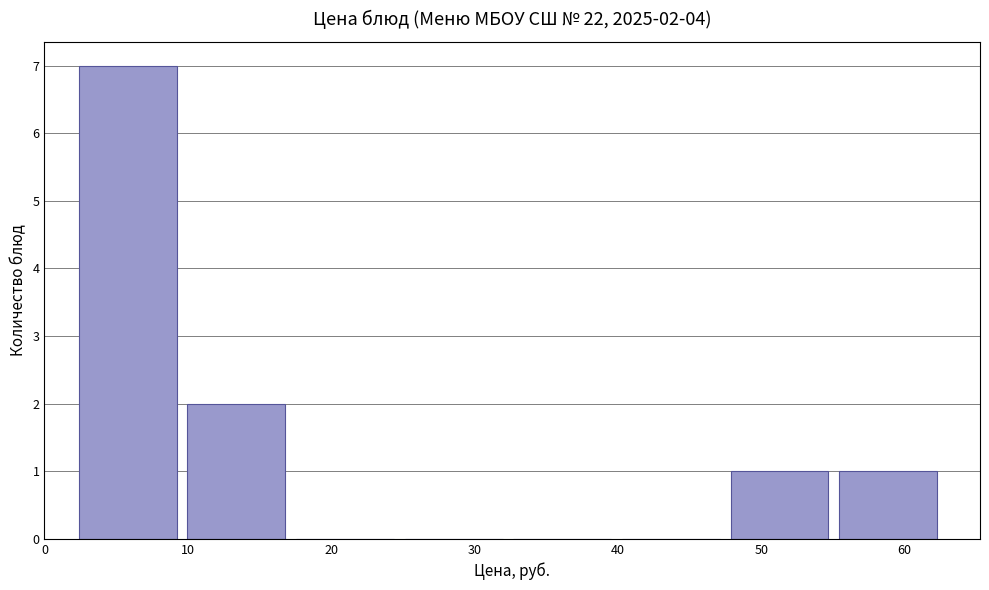

Over which range of the x-axis is the bar tallest?

2 to 10